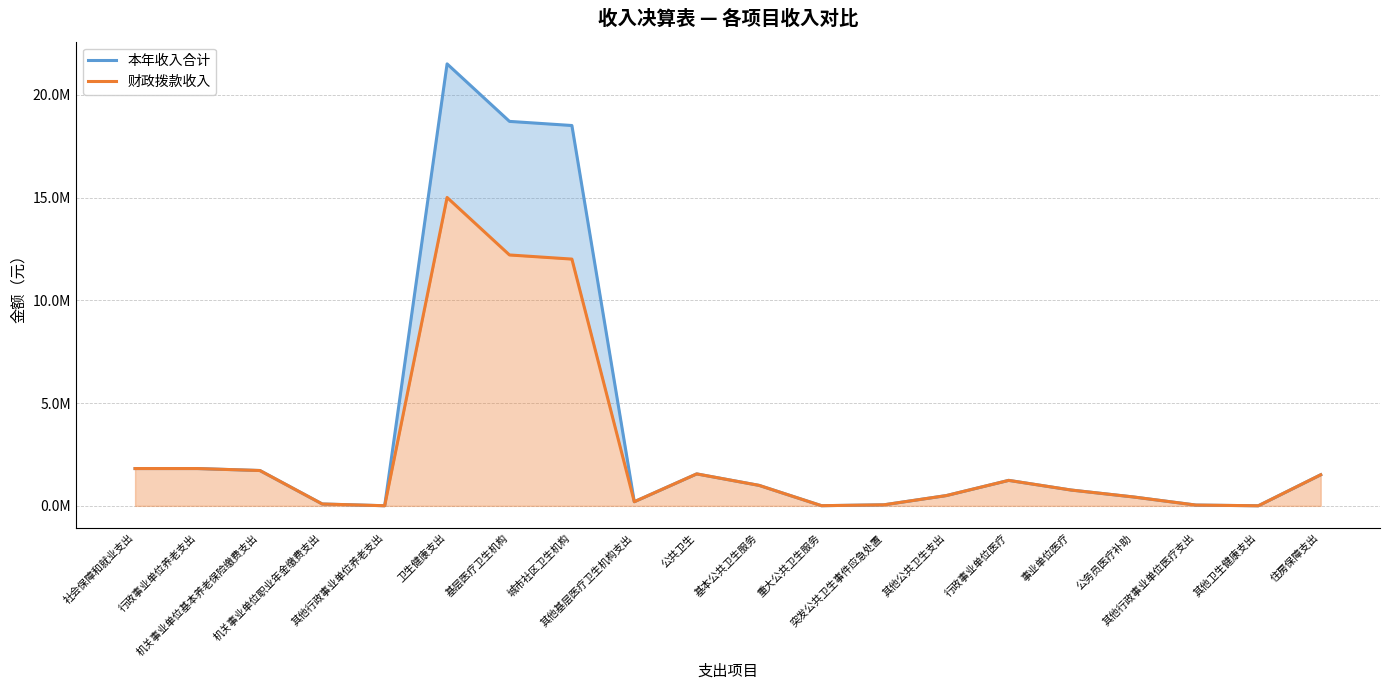

At which category does 财政拨款收入 reach its first local valley?

其他行政事业单位养老支出